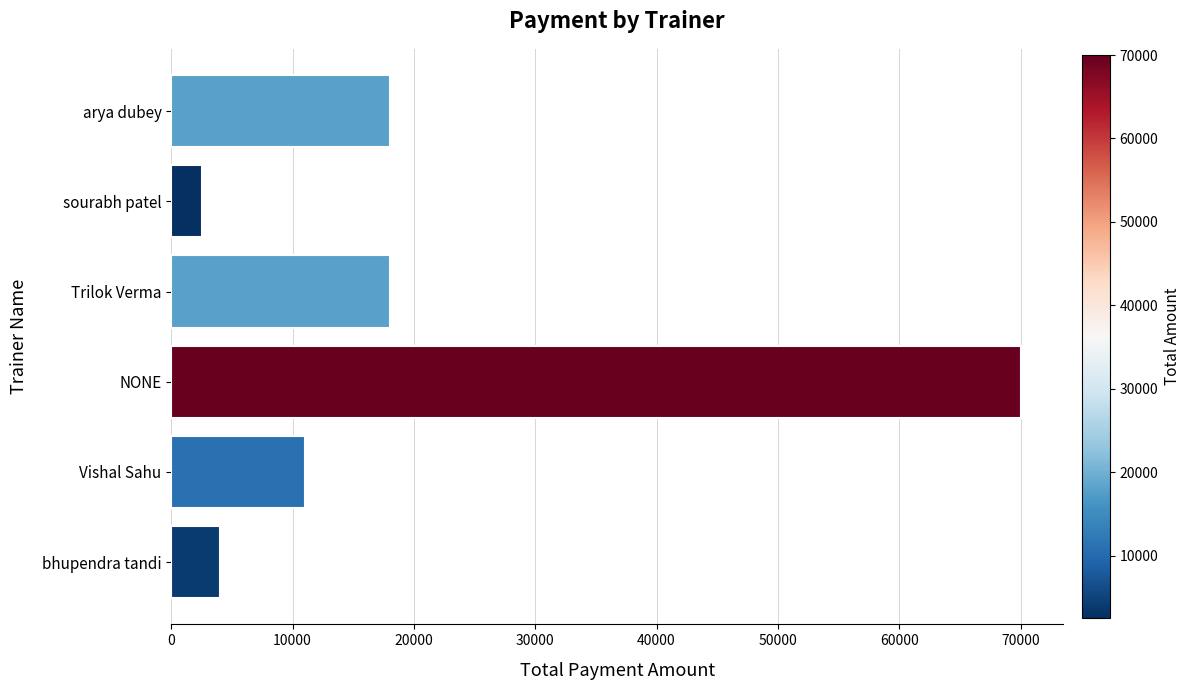

What is the sum of all values?

123500